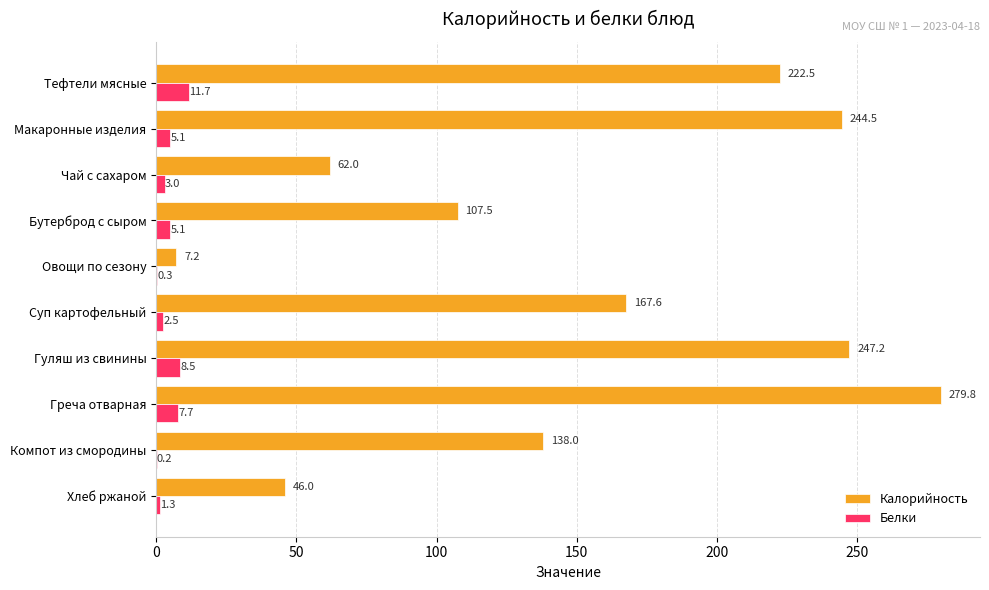

Which series has the largest total across all categories?

Калорийность